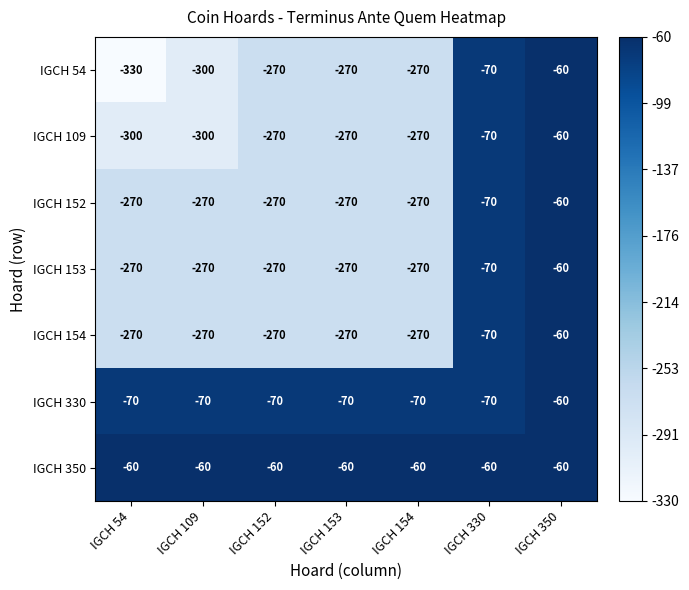

Is it true that IGCH 54 equals -270 at IGCH 154?

True